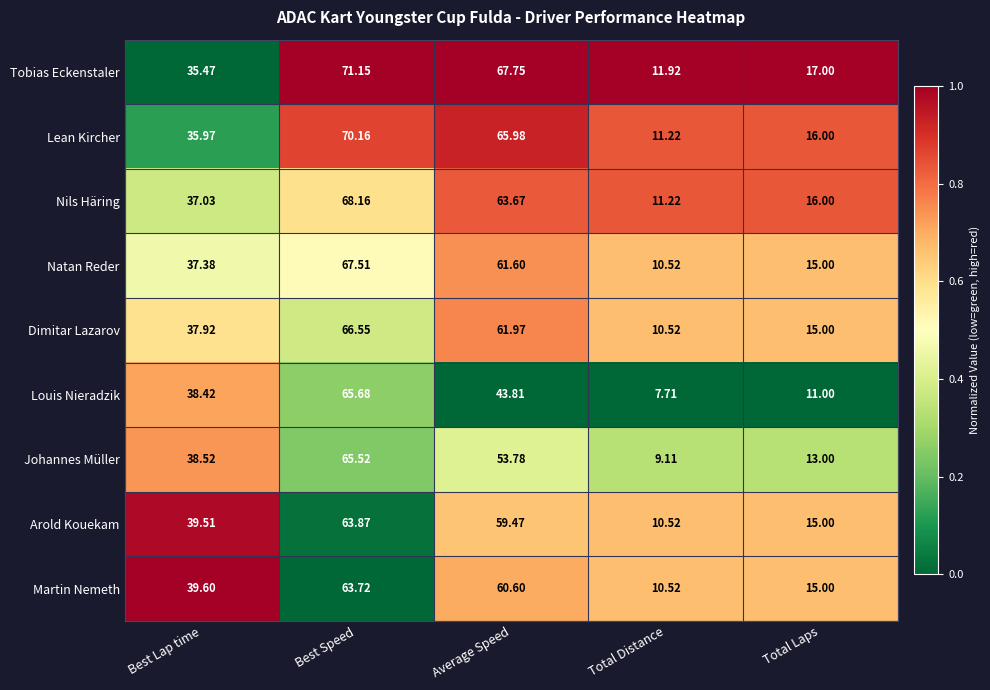

At which label does Louis Nieradzik first exceed 38?

Best Lap time